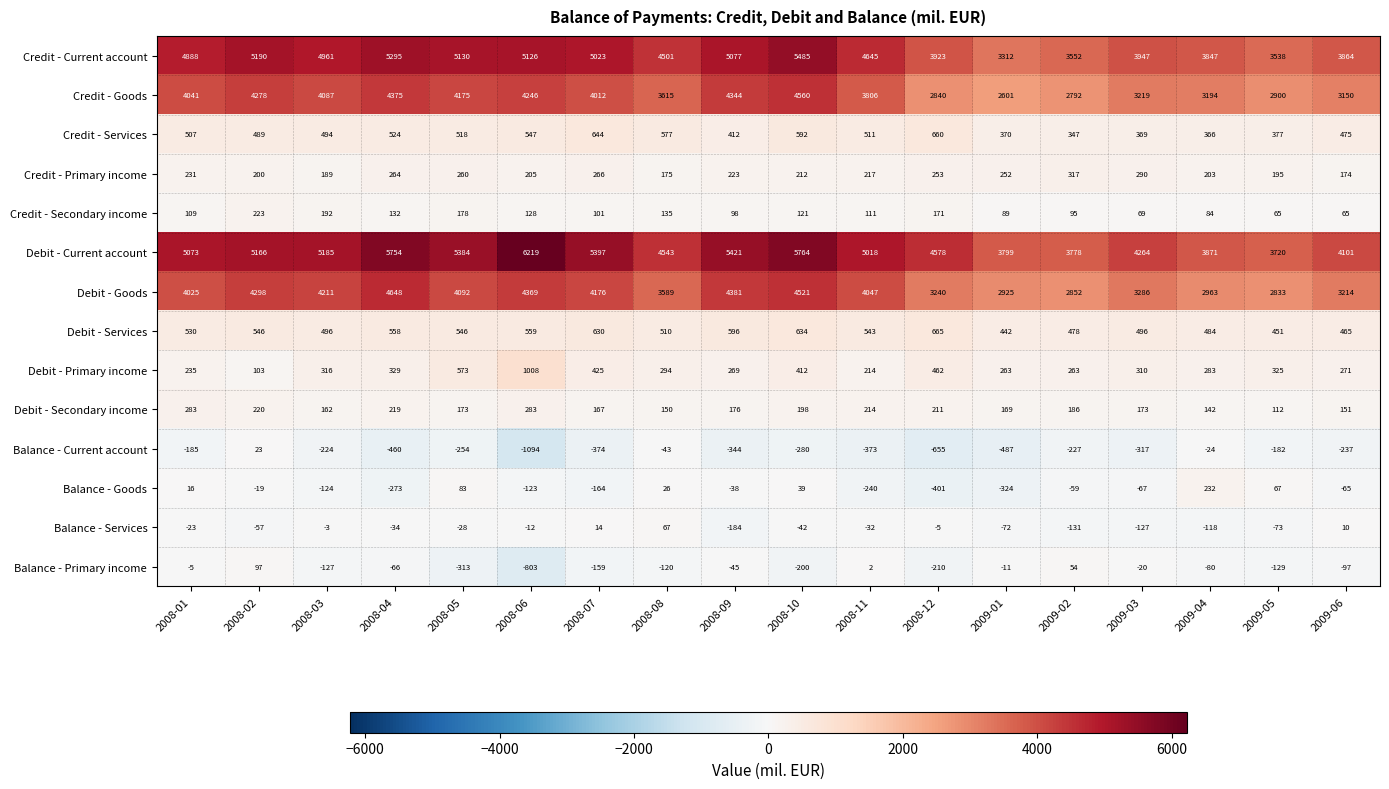

Between 2008-01 and 2009-03, which series saw the biggest shift?

Credit - Current account